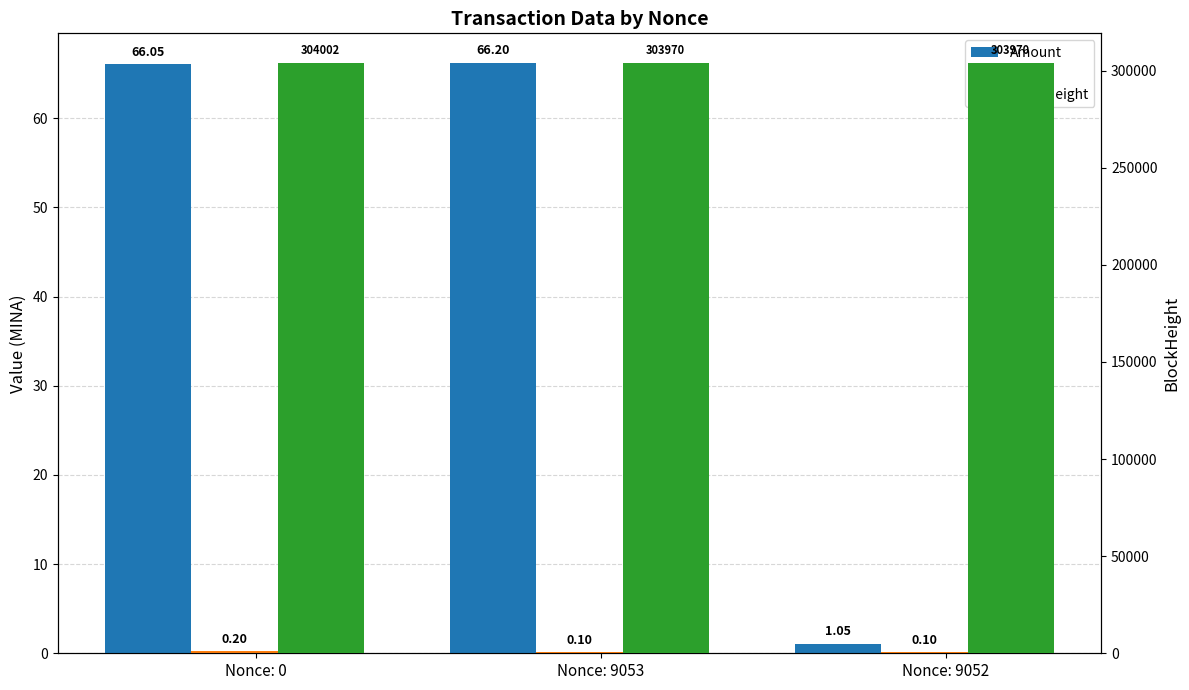

Reading left to right, transcribe all the data shown in this chart.

Amount: 66.0	66.2	1.1
Fee: 0.2	0.1	0.1
BlockHeight: 304002.0	303970.0	303970.0